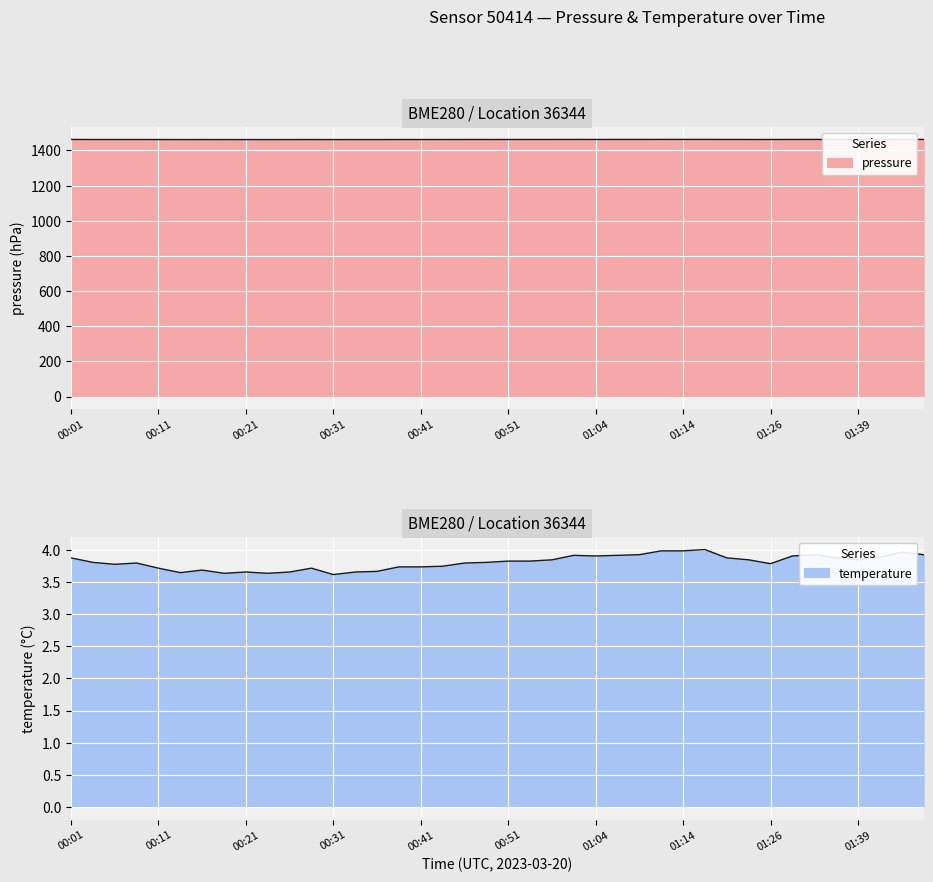

Which category has the lowest value in the pressure series?

00:31